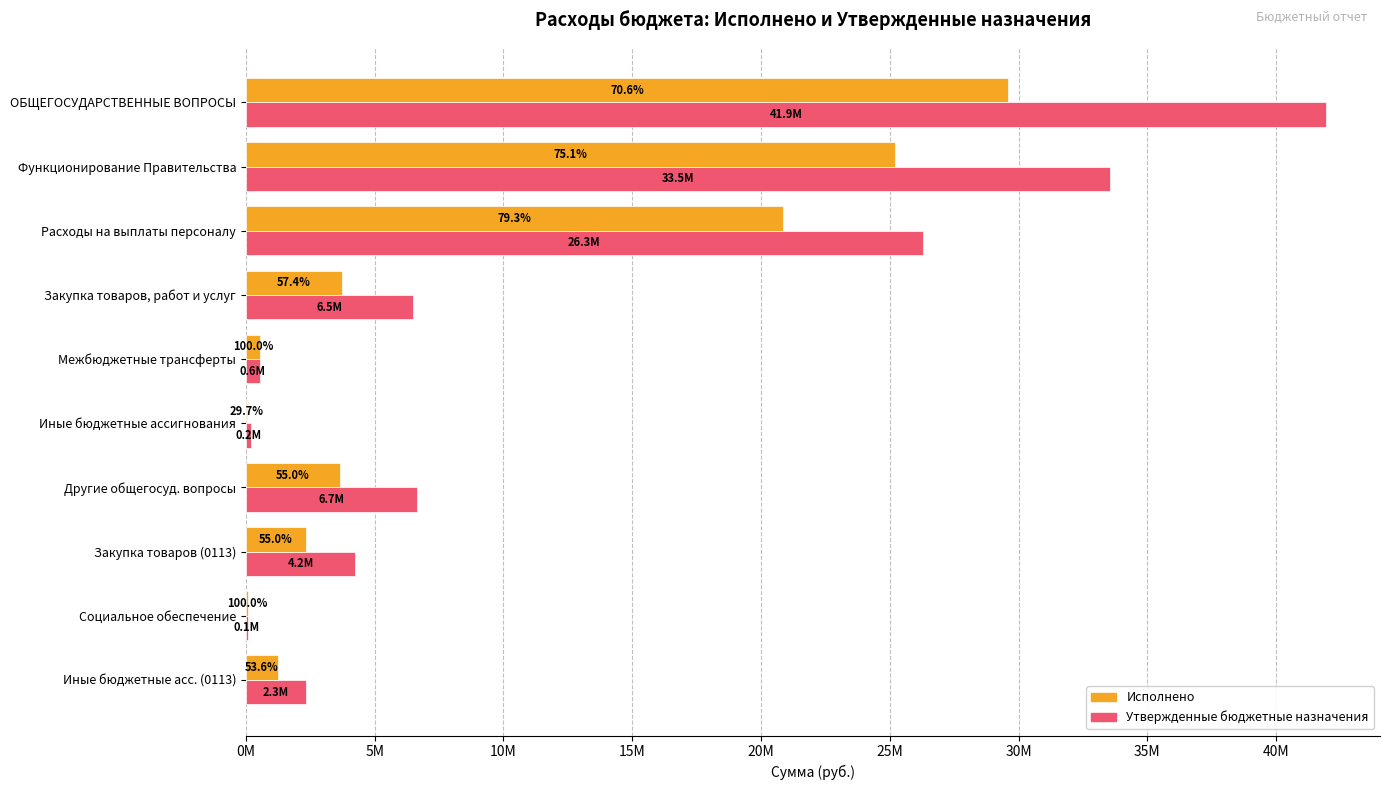

What is the difference between the second highest and minimum values in the Исполнено series?

25130560.0